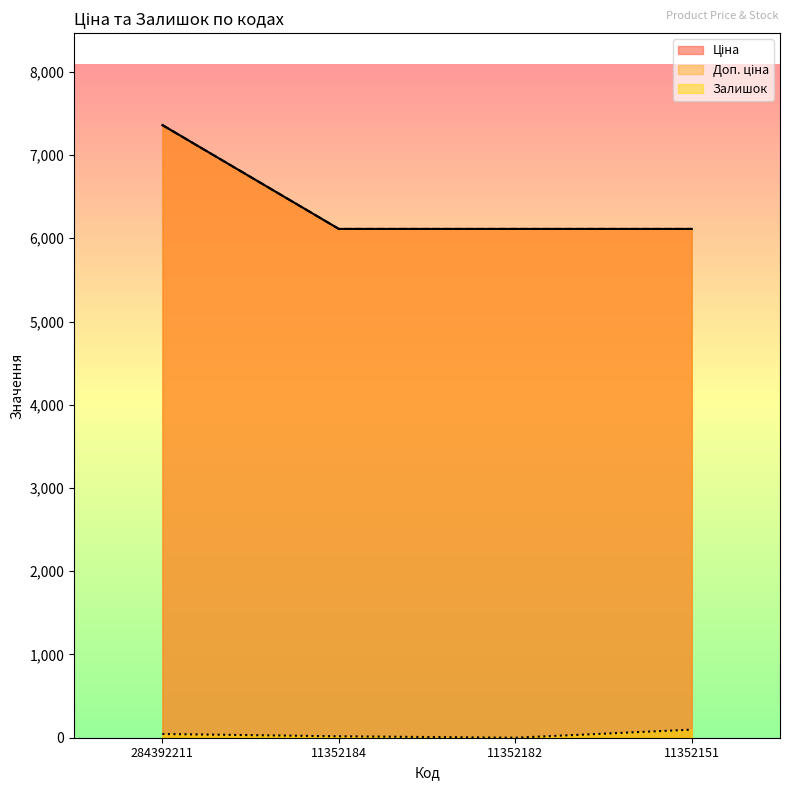

What is the difference between the highest and lowest values at 11352151?

6015.5